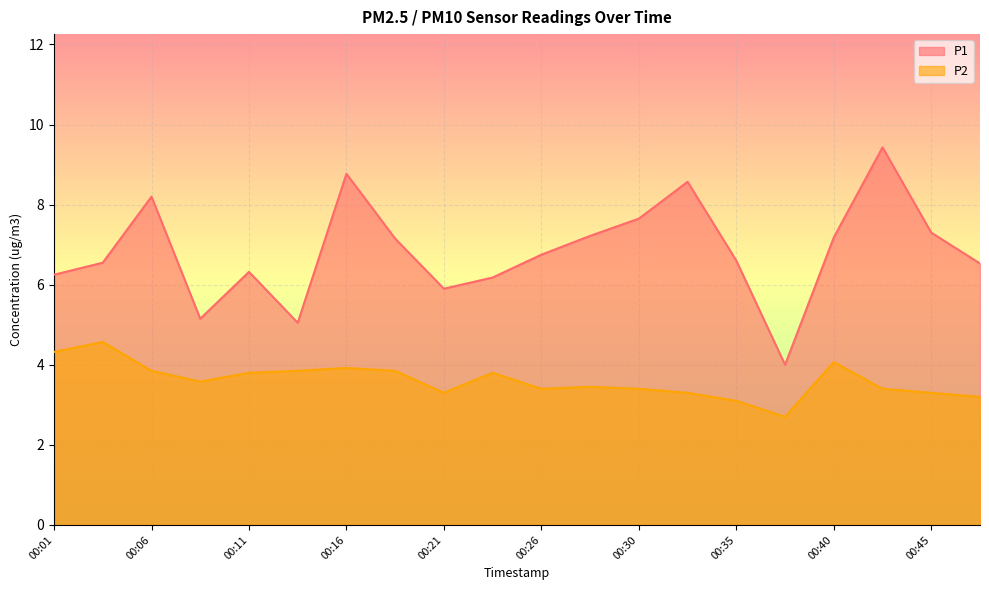

What is the sum of the P1 values at 00:18 and 00:35?

13.8